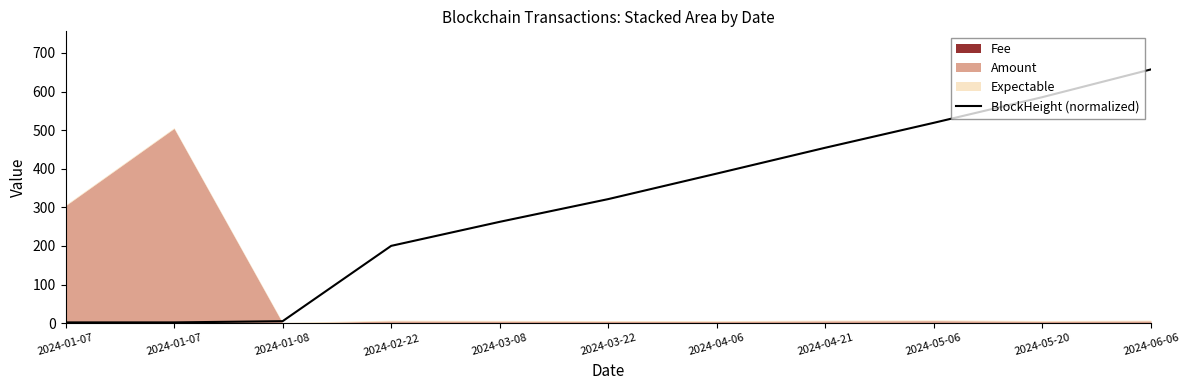

Reading right to left, extract all data points from this chart.

2024-06-06=657.3	2024-05-20=585.5	2024-05-06=519.1	2024-04-21=454.5	2024-04-06=387.5	2024-03-22=321.4	2024-03-08=262.5	2024-02-22=200.3	2024-01-08=5.2	2024-01-07=2.0	2024-01-07=2.0